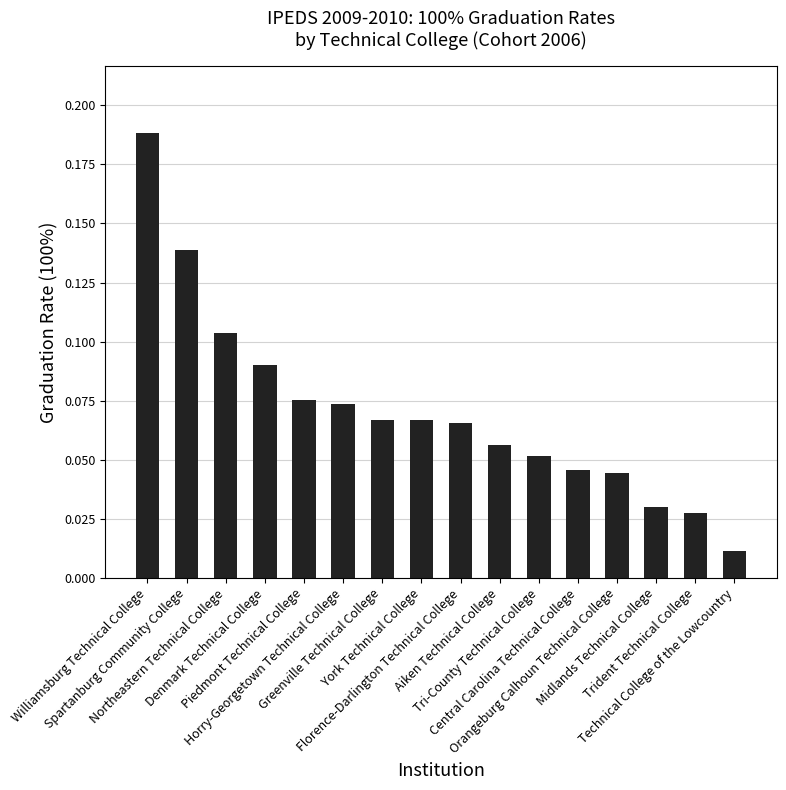

Between Denmark Technical College and Northeastern Technical College, which is larger?

Northeastern Technical College